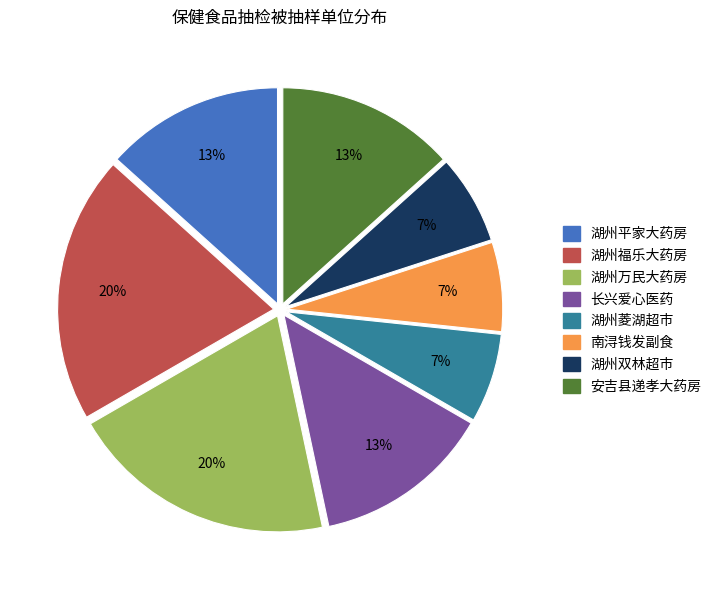

Is there any slice that represents more than half of the pie?

No